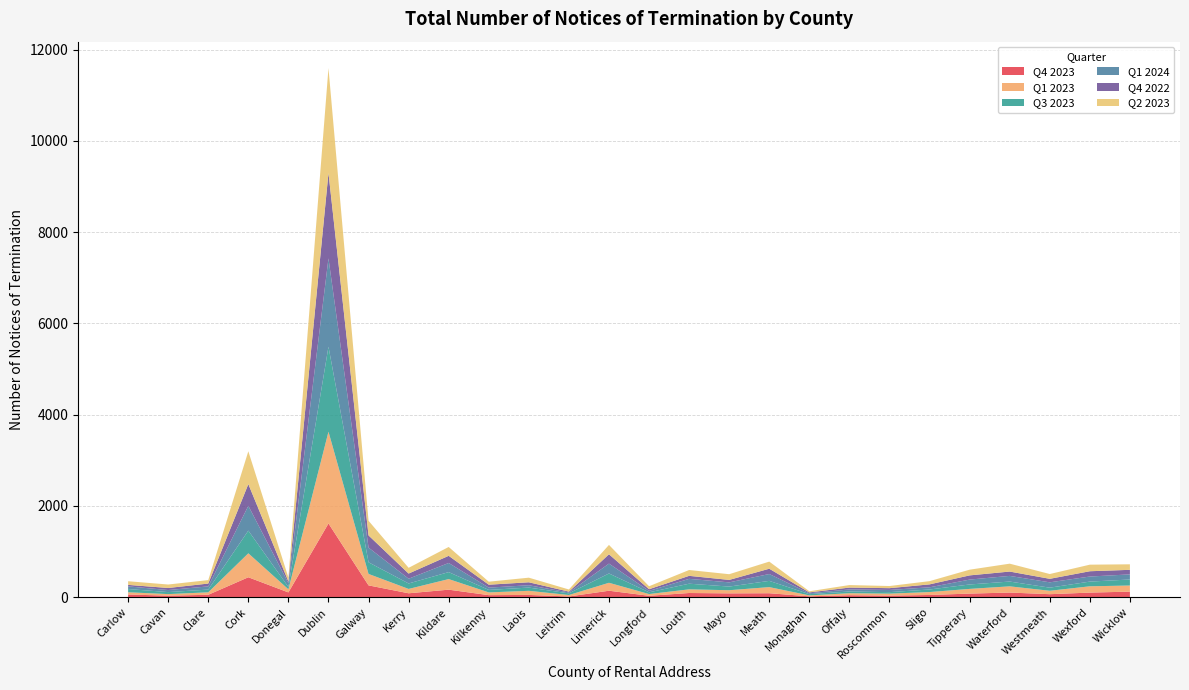

Reading left to right, extract all data points from this chart.

Q4 2023: 60	35	54	438	106	1617	260	87	166	46	51	17	143	32	93	85	88	20	45	36	50	80	103	67	102	123
Q1 2023: 49	34	54	525	68	2011	251	95	232	60	90	32	174	38	80	69	134	21	43	43	64	103	136	75	138	134
Q3 2023: 71	44	60	497	51	1863	255	120	153	55	71	36	204	38	124	80	137	27	38	33	56	97	105	68	103	132
Q1 2024: 58	45	70	544	83	1936	322	104	200	50	51	20	216	32	106	92	150	19	45	48	48	107	124	117	111	112
Q4 2022: 33	45	62	475	39	1871	267	113	157	64	65	18	205	36	66	54	116	19	41	39	64	92	95	77	116	100
Q2 2023: 80	76	76	720	85	2298	321	126	194	66	101	47	205	65	128	125	156	25	55	47	71	125	173	105	144	121